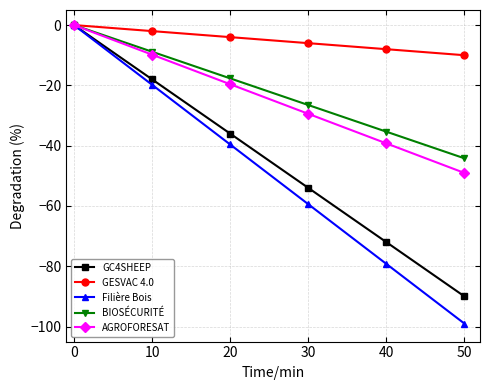

Reading right to left, extract all data points from this chart.

GC4SHEEP: -90.0	-72.0	-54.0	-36.0	-18.0	0.0
GESVAC 4.0: -10.0	-8.0	-6.0	-4.0	-2.0	0.0
Filière Bois: -99.0	-79.2	-59.4	-39.6	-19.8	0.0
BIOSÉCURITÉ: -44.2	-35.4	-26.5	-17.7	-8.8	0.0
AGROFORESAT: -49.1	-39.2	-29.4	-19.6	-9.8	0.0